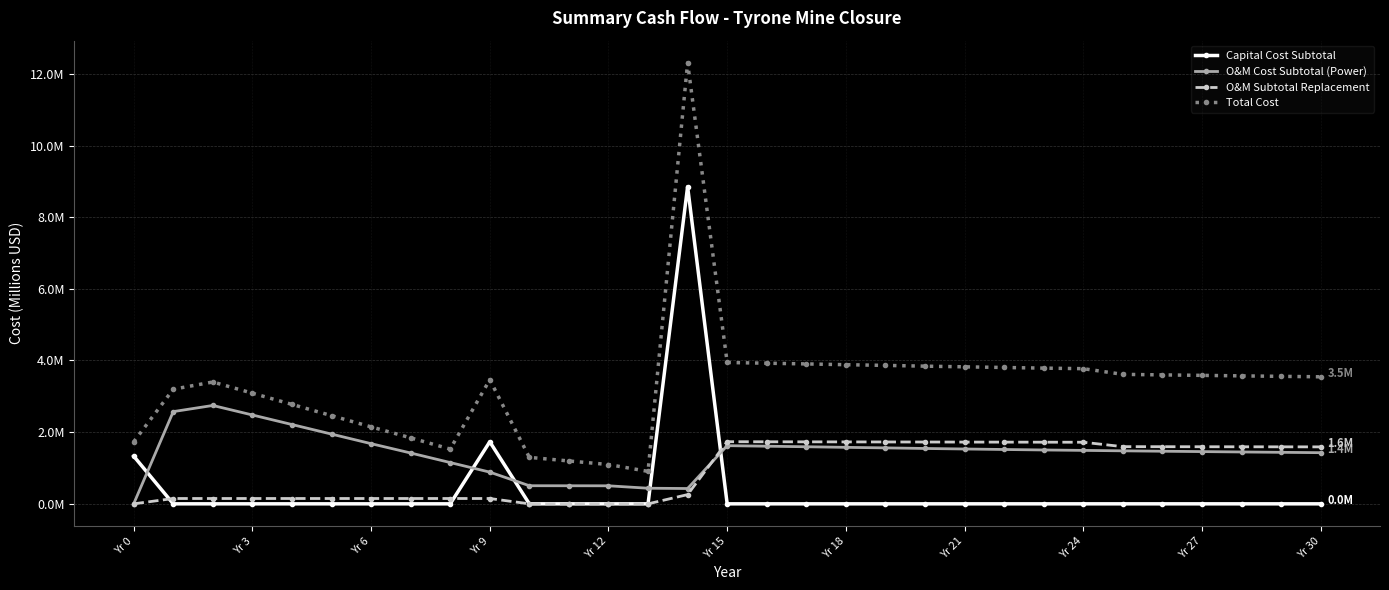

True or false: O&M Cost Subtotal (Power) and Total Cost cross at least once.

False